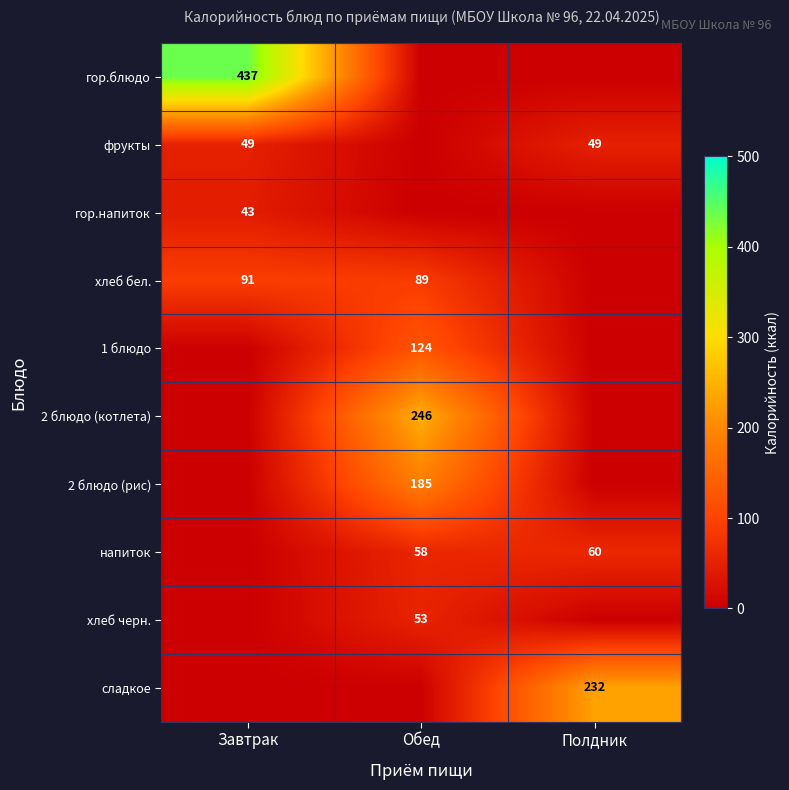

Is it true that фрукты equals 33 at Полдник?

False